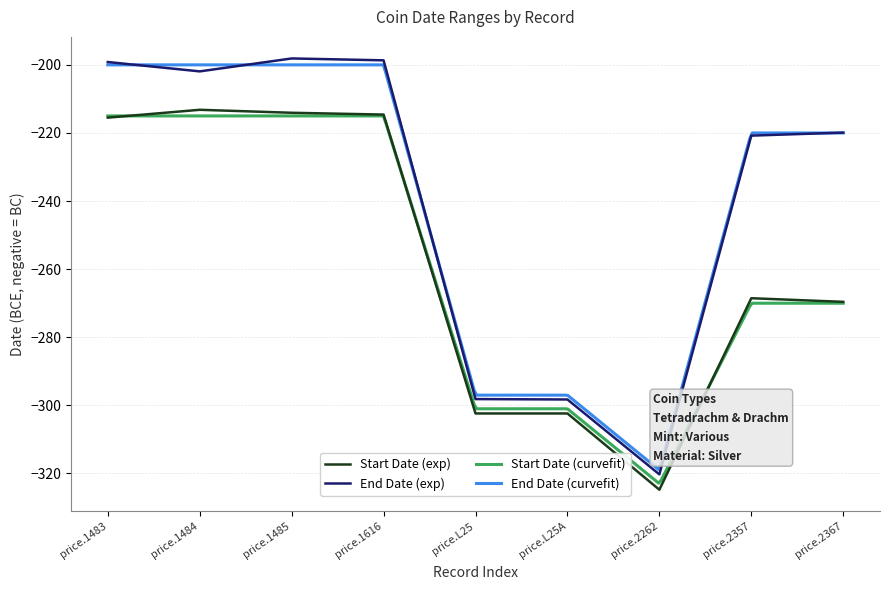

At which category does End Date reach its first local peak?

price.1485